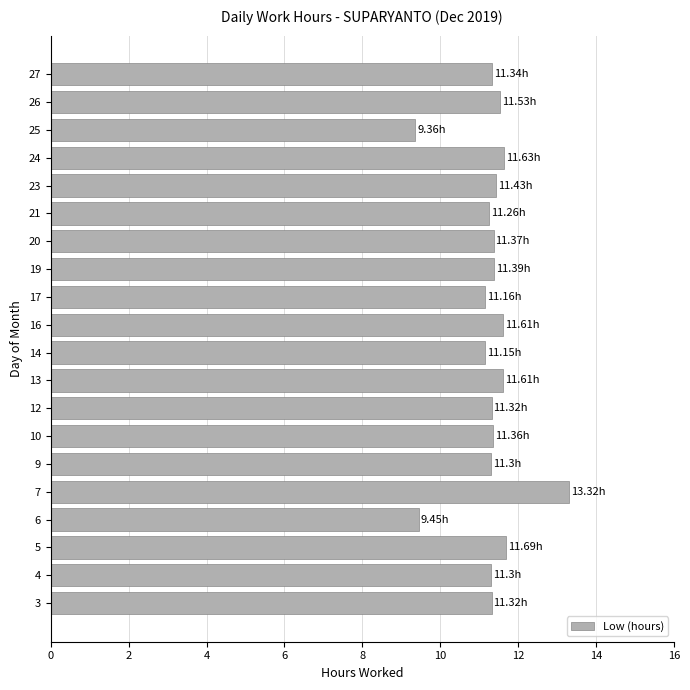

What is the smallest value displayed?

9.4